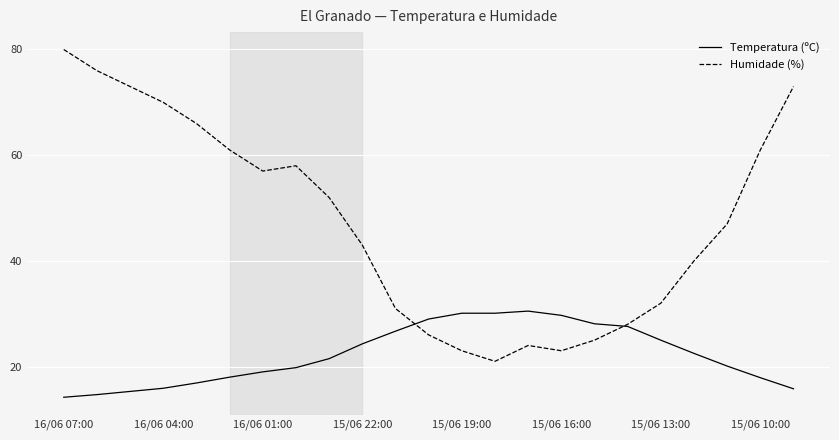

How many interior local valleys does the Humidade (%) series have?

3